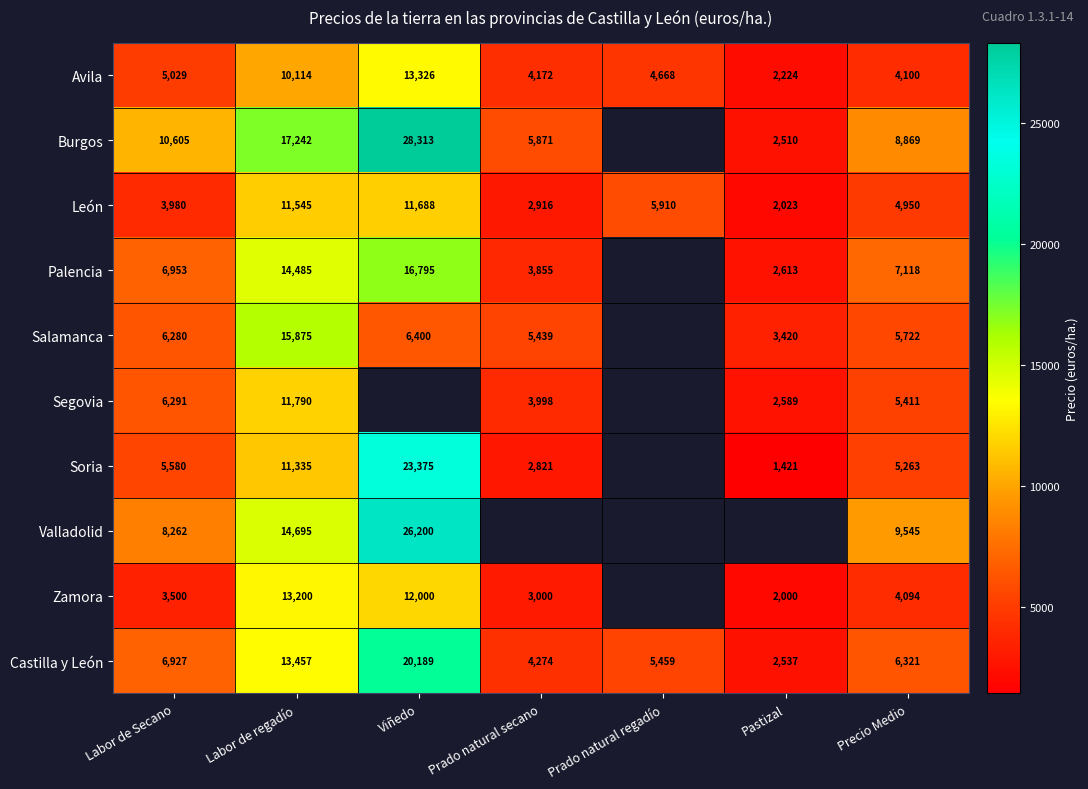

At which label does Avila reach its peak?

Viñedo